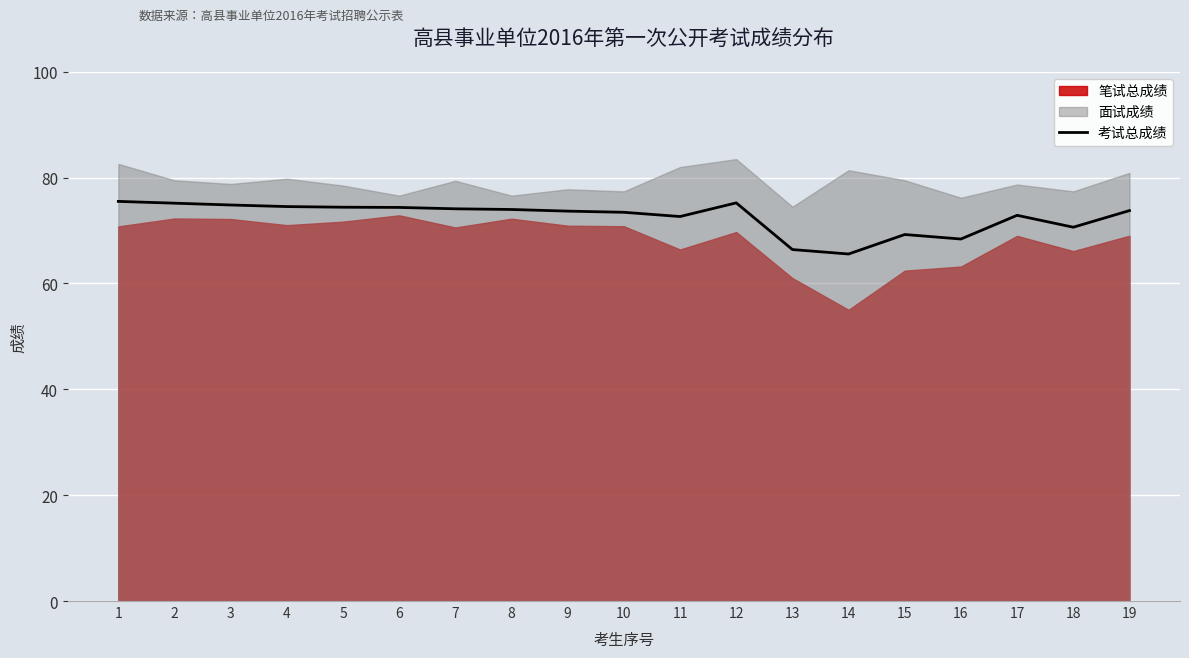

The value of 考试总成绩 at 16 is 19.7. True or false?

False